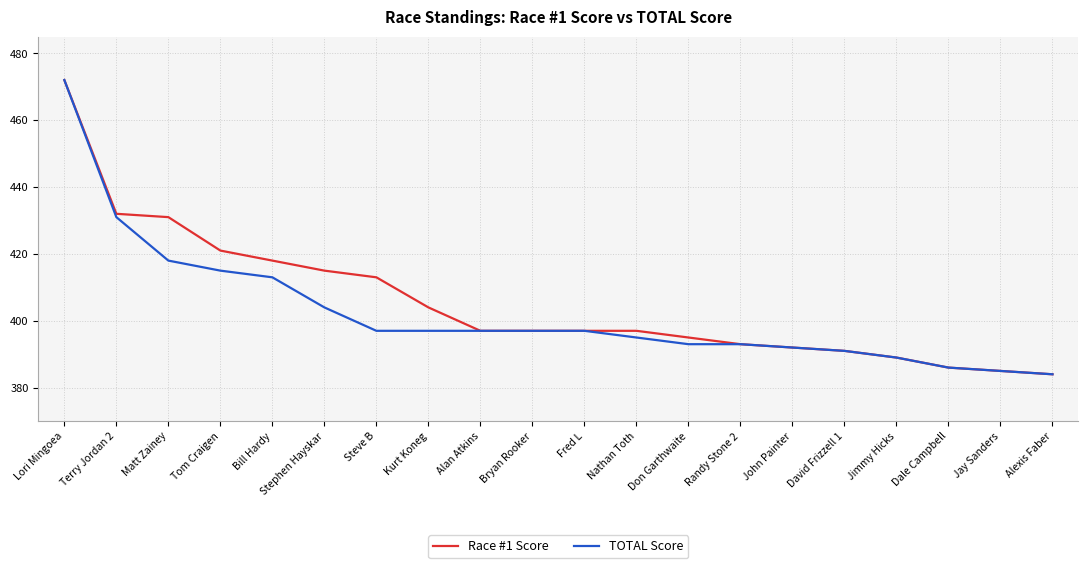

The TOTAL Score series shows 643 at John Painter. True or false?

False